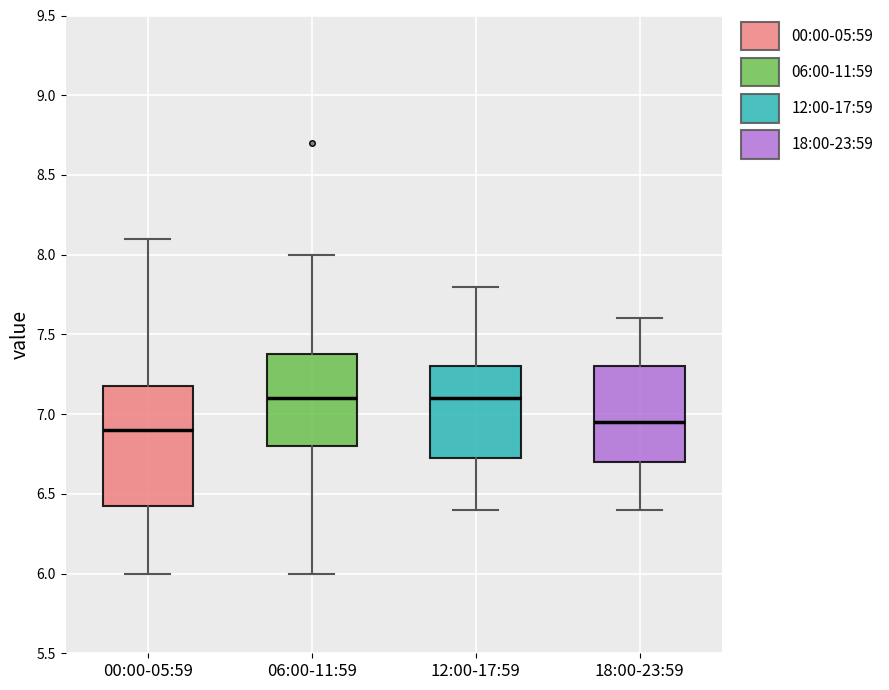

Reading left to right, transcribe this box plot: for each box, give where its median line is, the range the box spans, and where its two whiskers end, as read against the y-axis. The values are not printed on the chart, so give them approximately, as read against the axis.

00:00-05:59: median 6.90, box 6.45 to 7.20, whiskers 6.00 to 8.10
06:00-11:59: median 7.10, box 6.80 to 7.40, whiskers 6.00 to 8.00
12:00-17:59: median 7.10, box 6.75 to 7.30, whiskers 6.40 to 7.80
18:00-23:59: median 6.95, box 6.70 to 7.30, whiskers 6.40 to 7.60